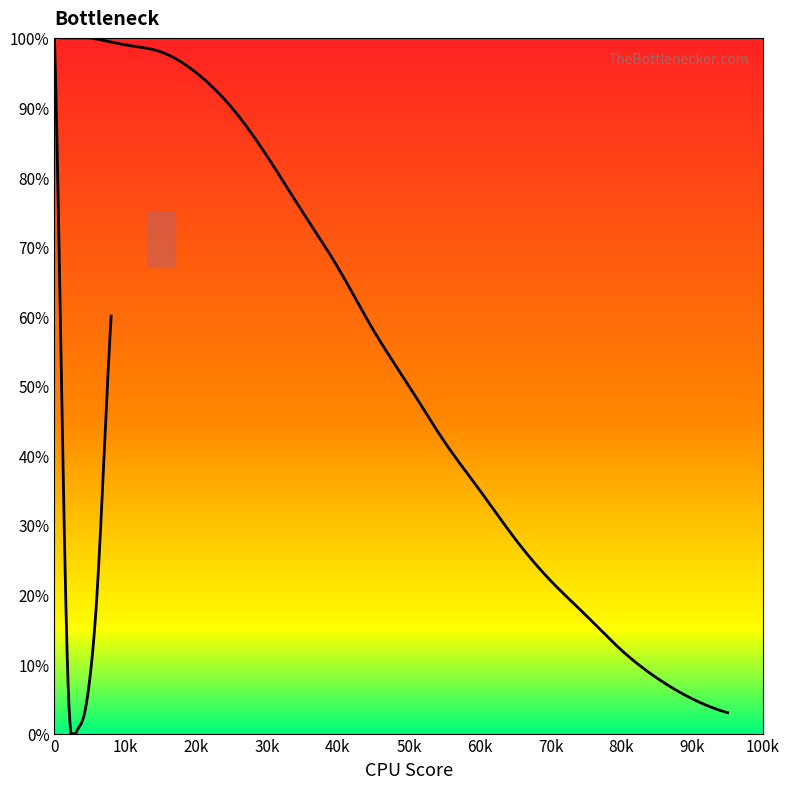

What value does the data have at 35, to the nearest 5?

75